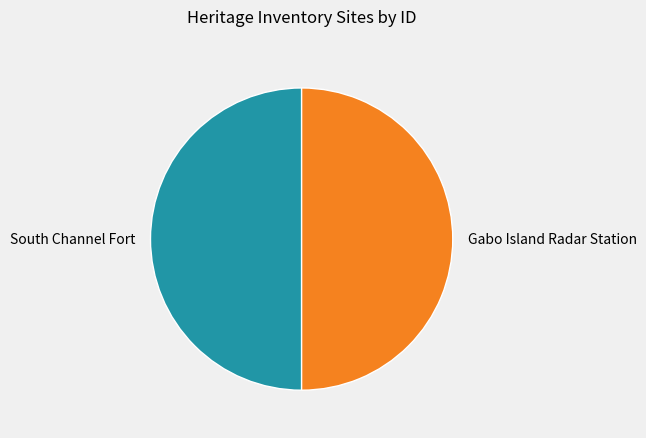

How many slices are in this pie chart?

2